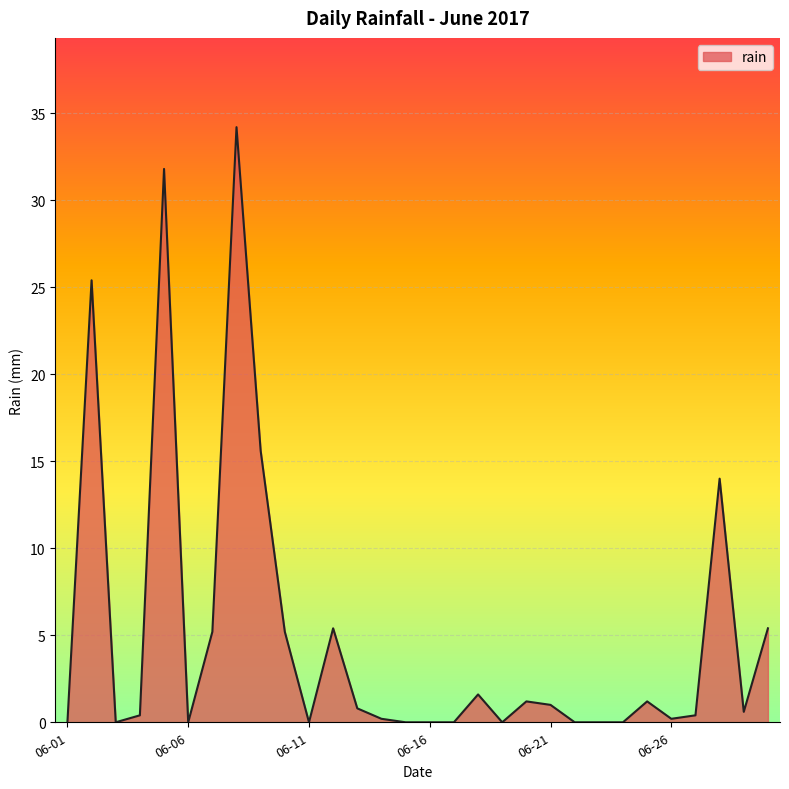

What is the maximum value shown in the chart?

34.2